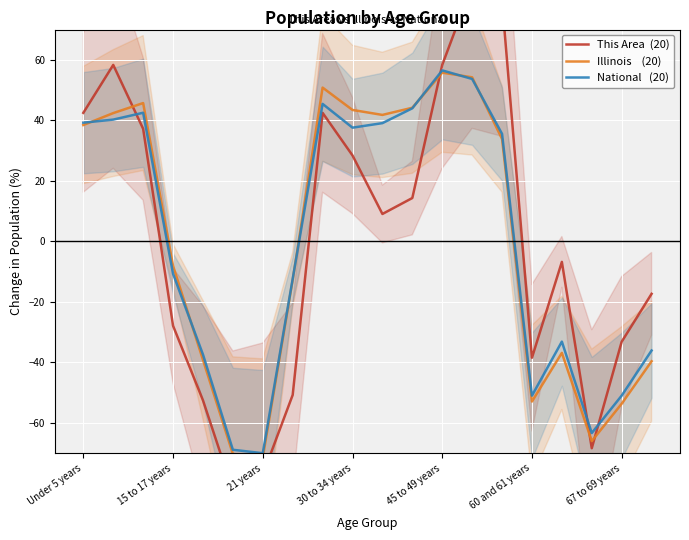

What is the difference between the highest and lowest values at 60 and 61 years?

14.5